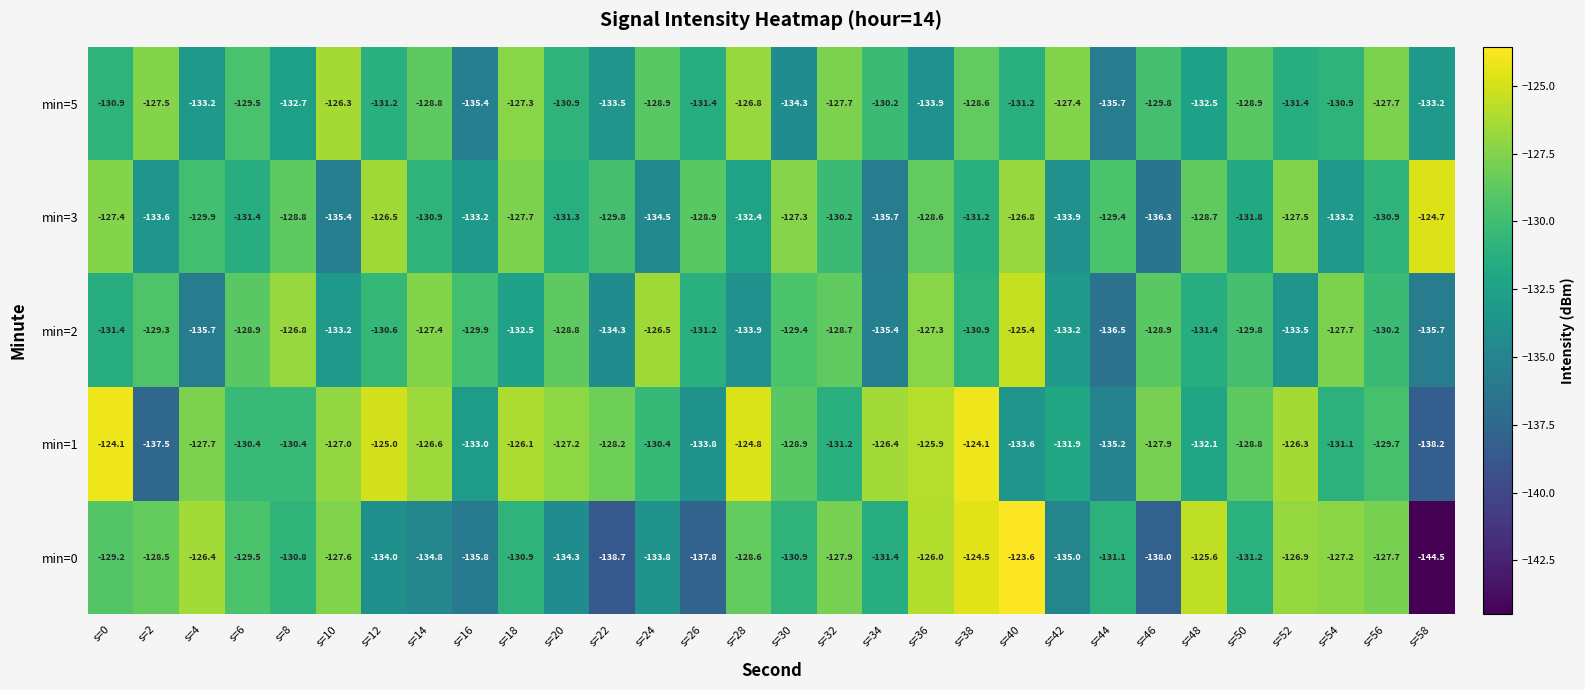

How many categories are shown in the chart?

30